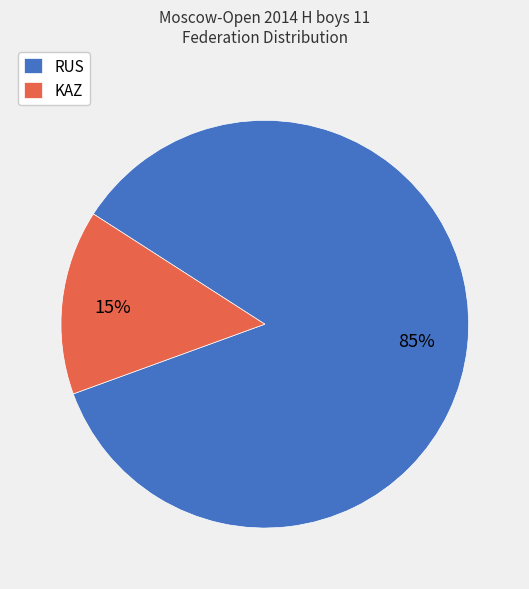

Rank the categories by value from lowest to highest.

KAZ, RUS